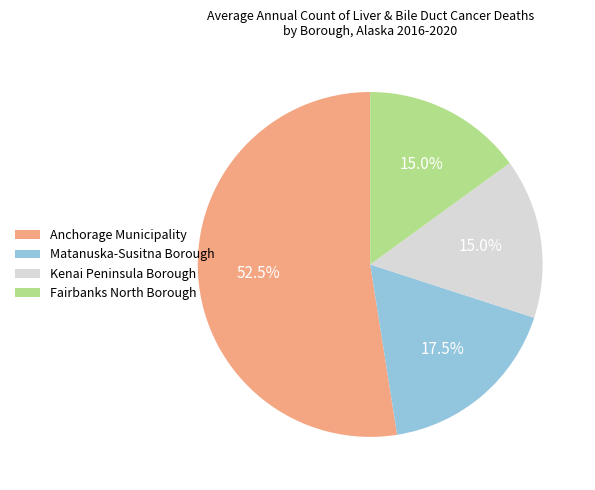

Which category has the biggest portion of the pie?

Anchorage Municipality